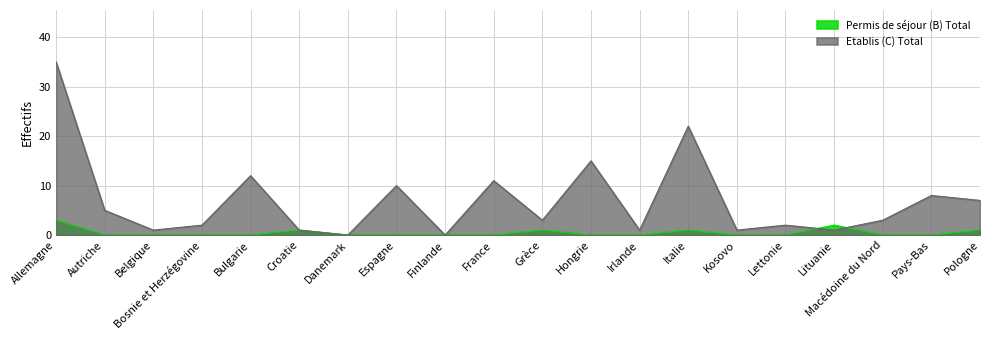

What is the maximum value shown in the chart?

35